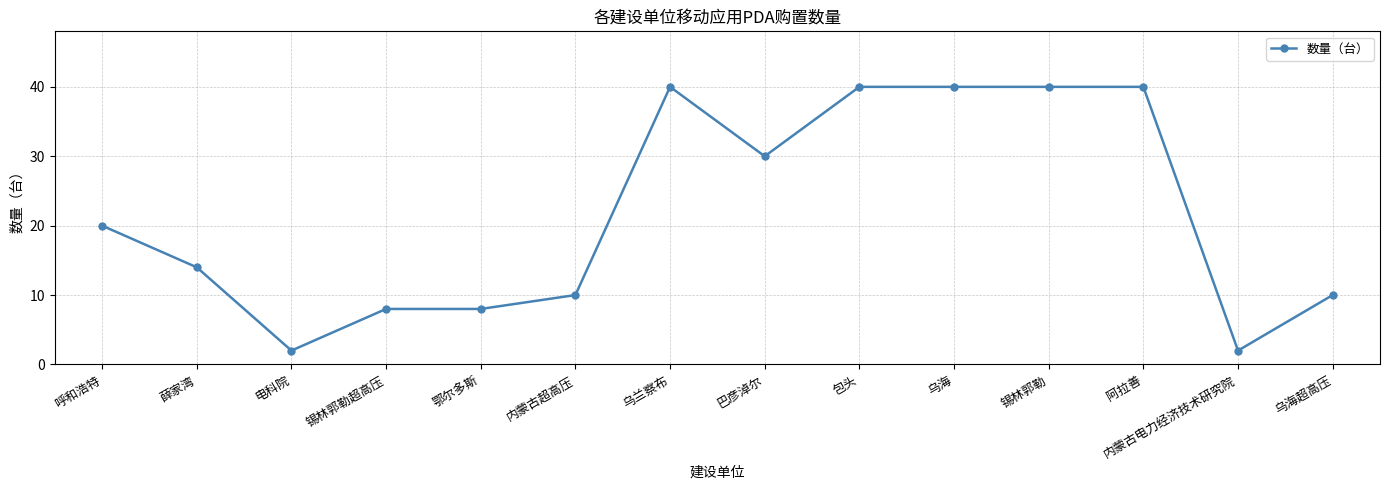

What is the greatest value displayed?

40